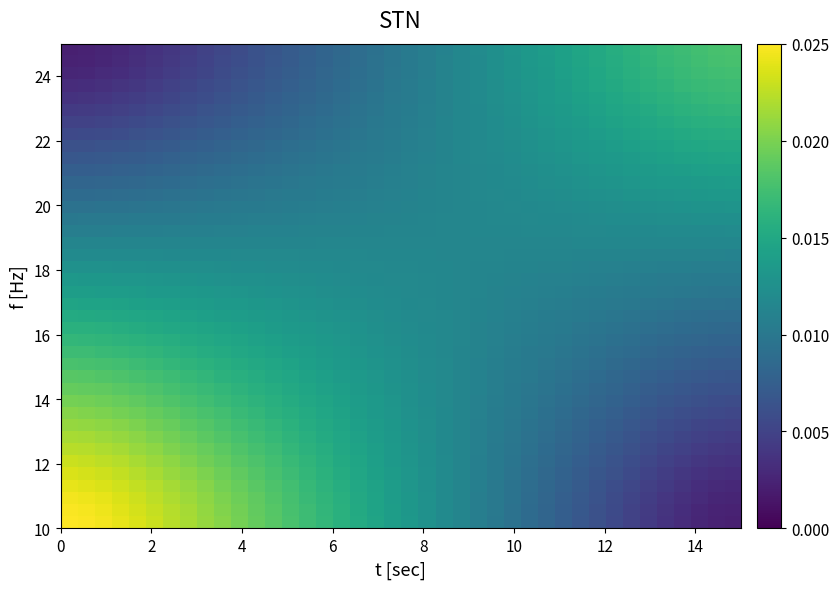

At how many categories does at least one series exceed 0?

40